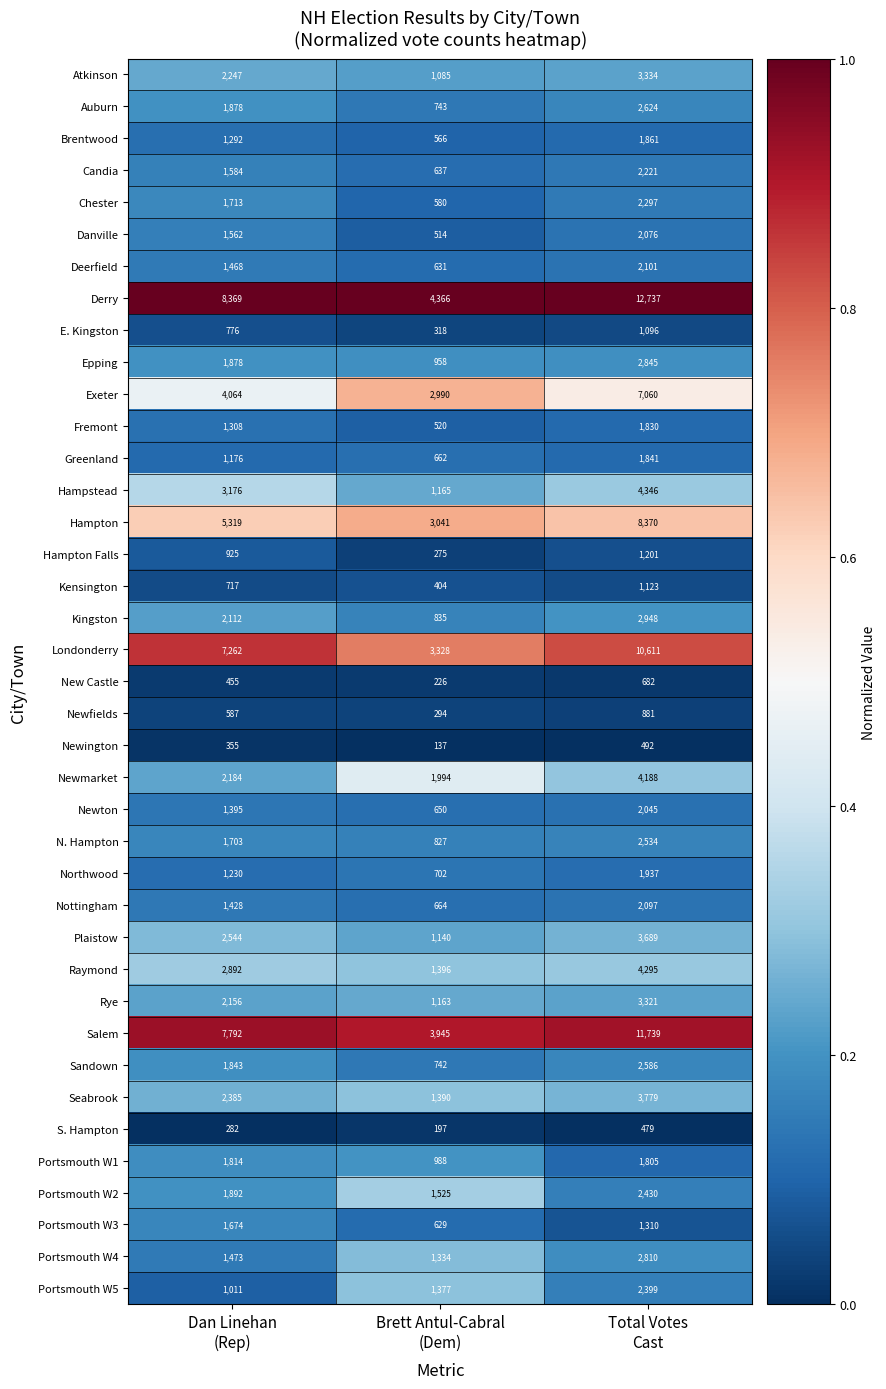

Which series changed the most between Dan Linehan
(Rep) and Brett Antul-Cabral
(Dem)?

Derry